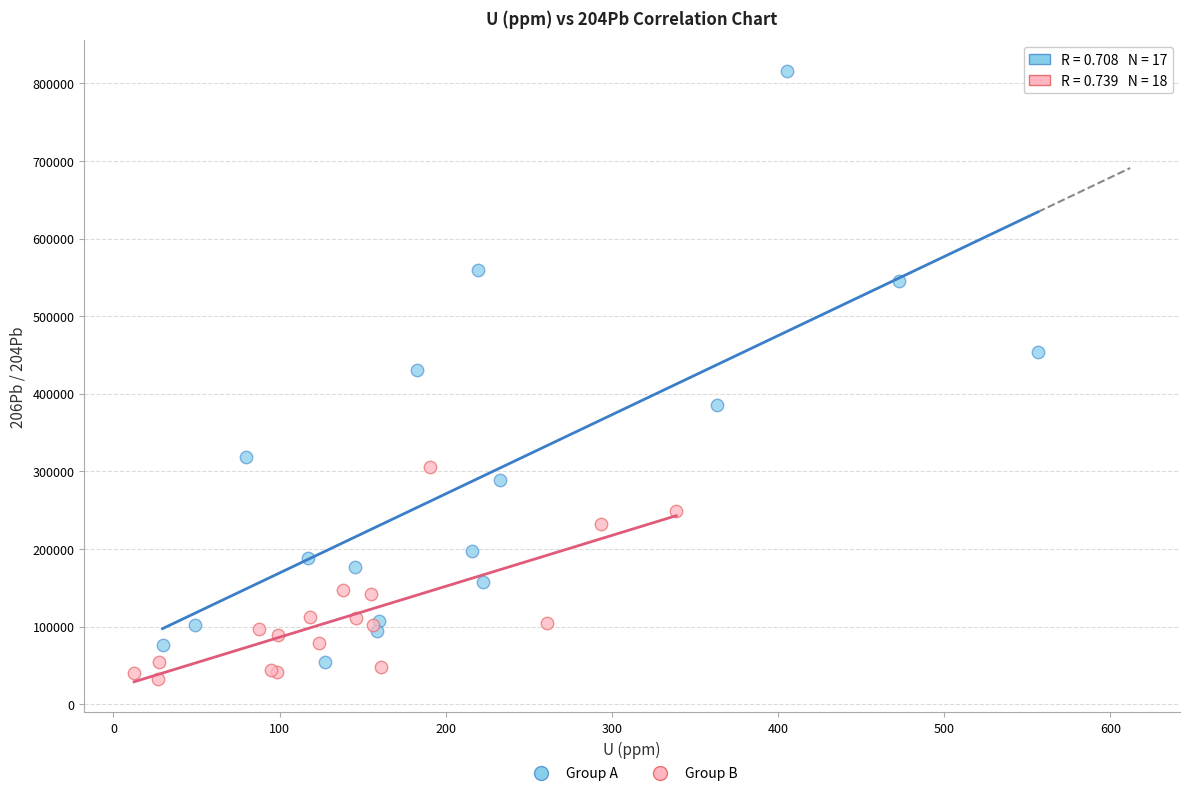

Which series has the largest Y range (max minus min)?

Group A